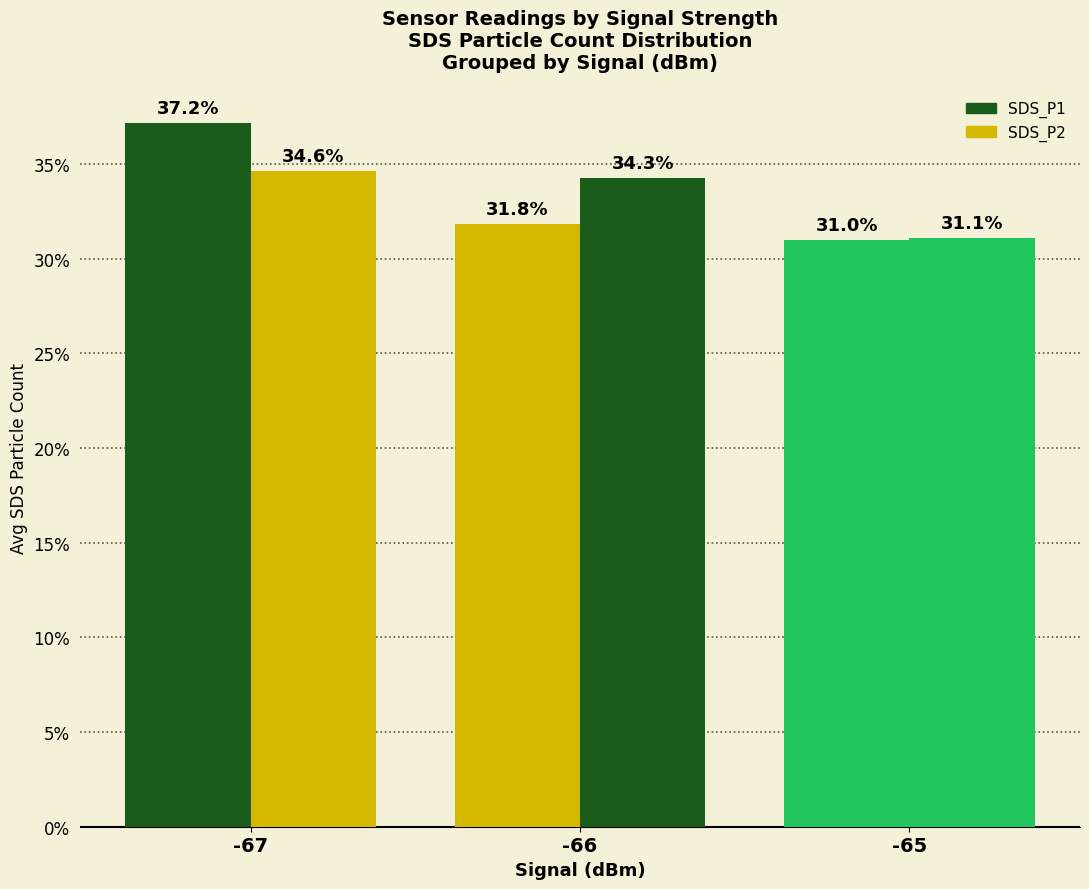

What is the value of the SDS_P1 bar at the 2nd from the left?

31.8